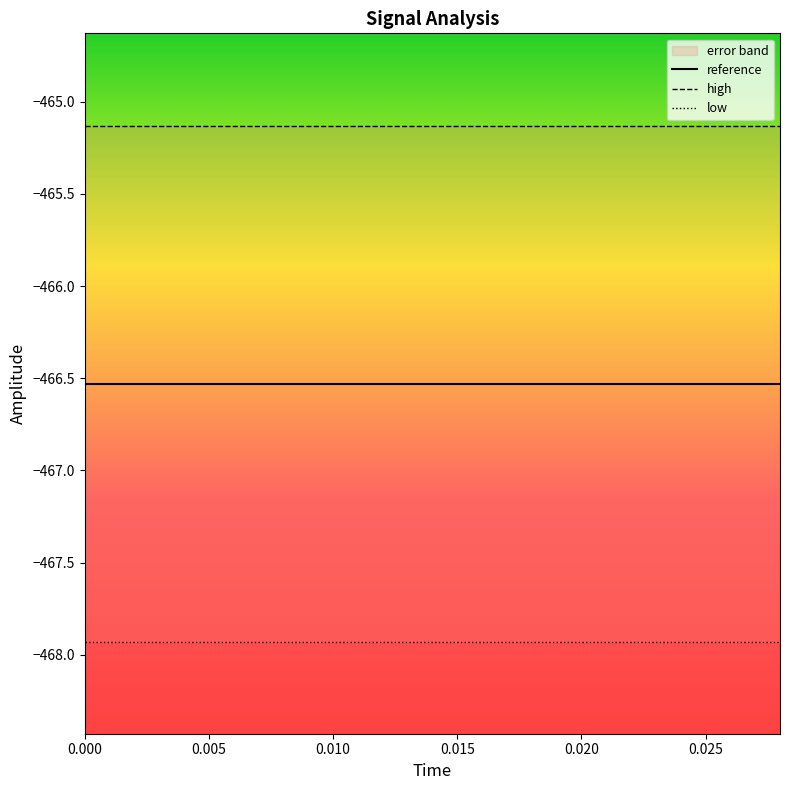

True or false: low and time cross at least once.

False